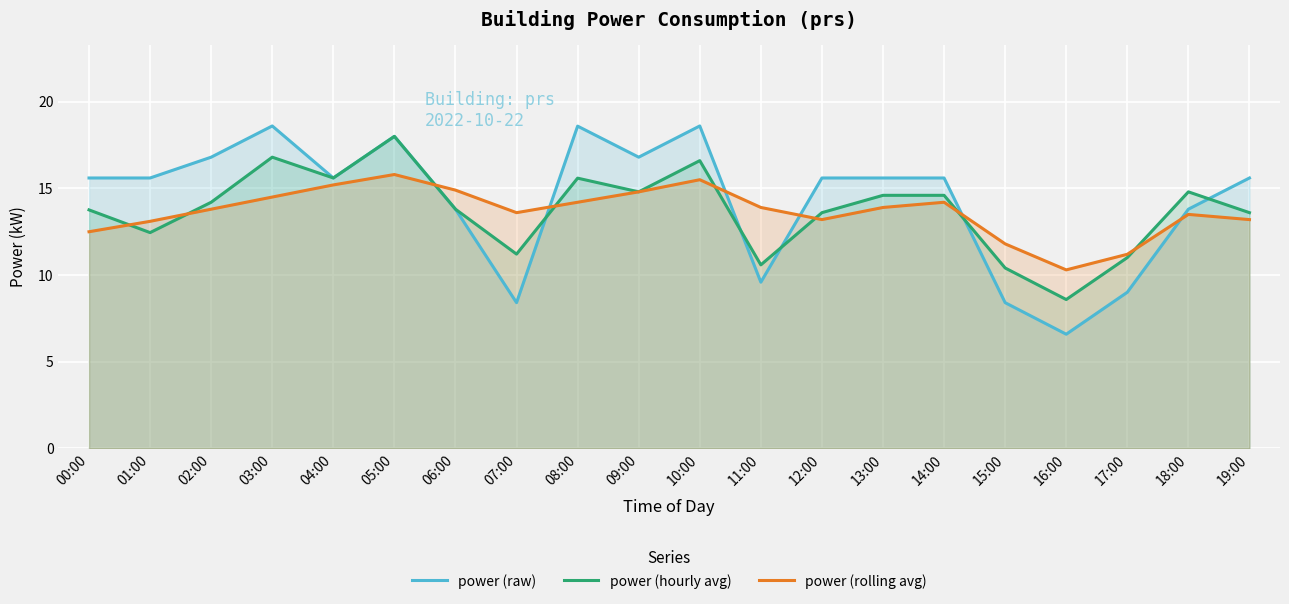

In power (rolling avg), how many points are lower than both neighbors (excluding endpoints)?

3